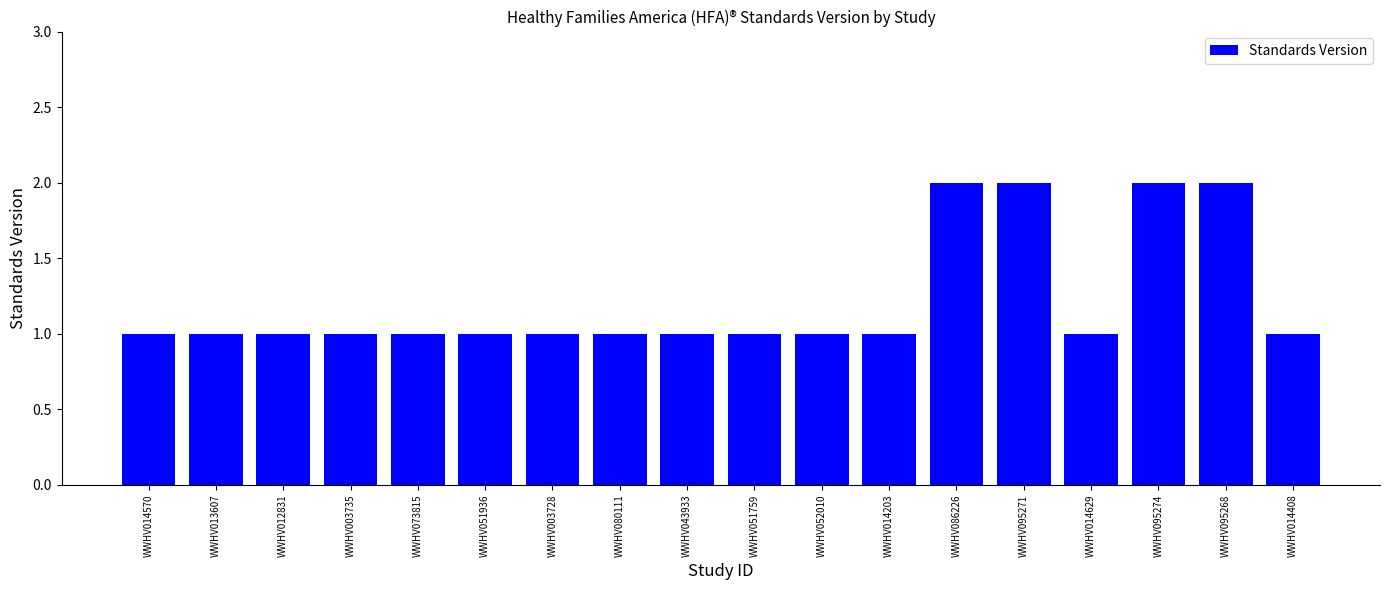

How many bars are there in total?

18